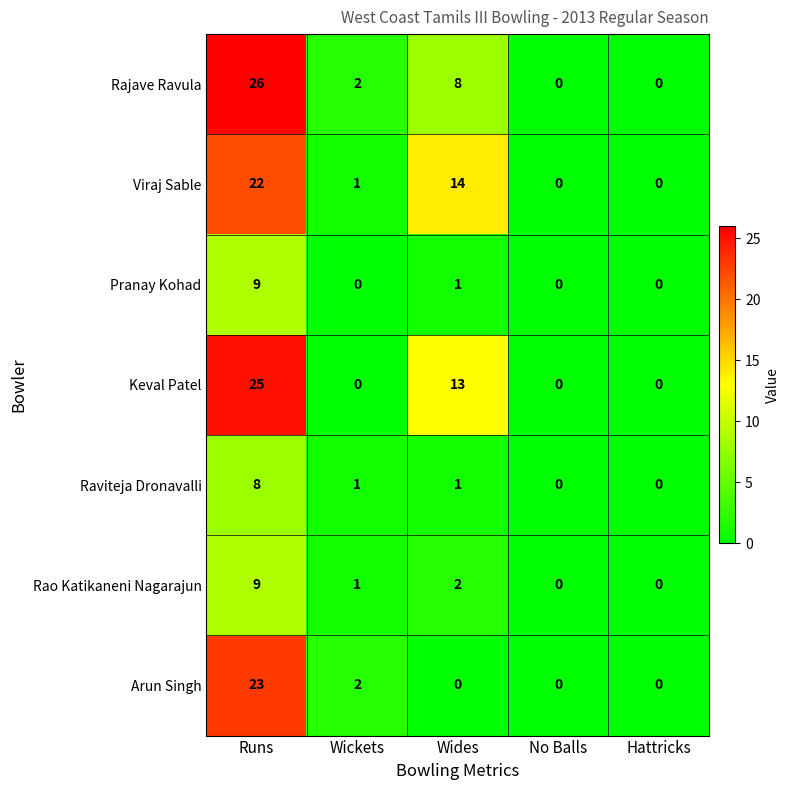

What is the difference between the maximum and minimum values in the Raviteja Dronavalli series?

8